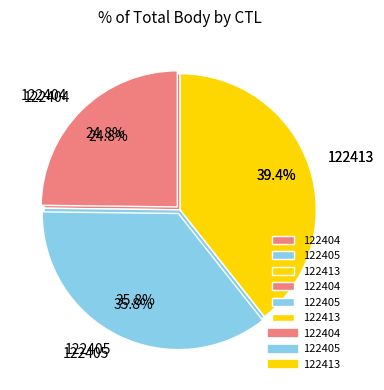

Does 122413 represent more than half of the total?

No